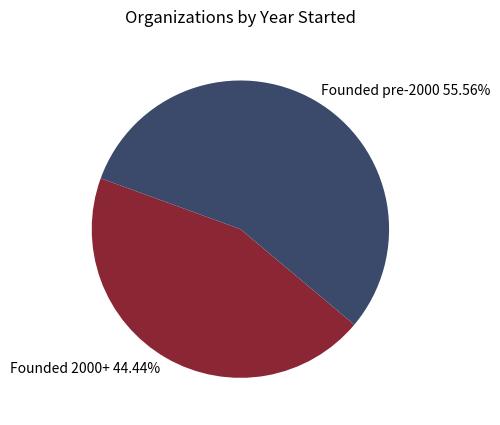

Does Founded pre-2000 represent more than half of the total?

Yes